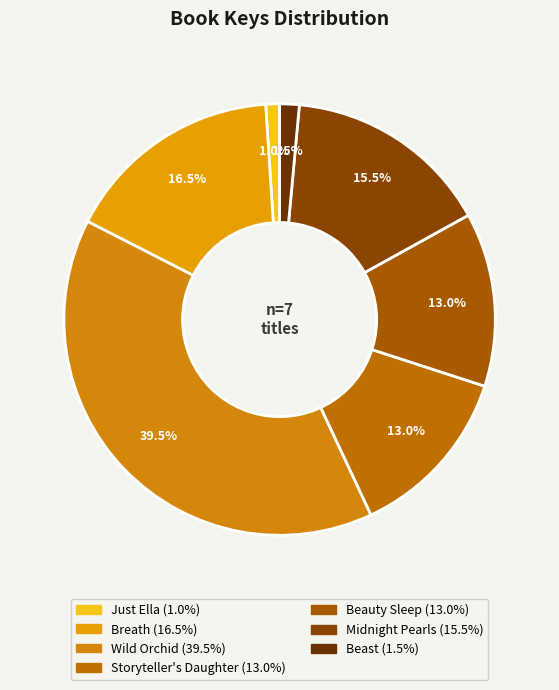

To the nearest percent, what portion does Wild Orchid represent?

39%